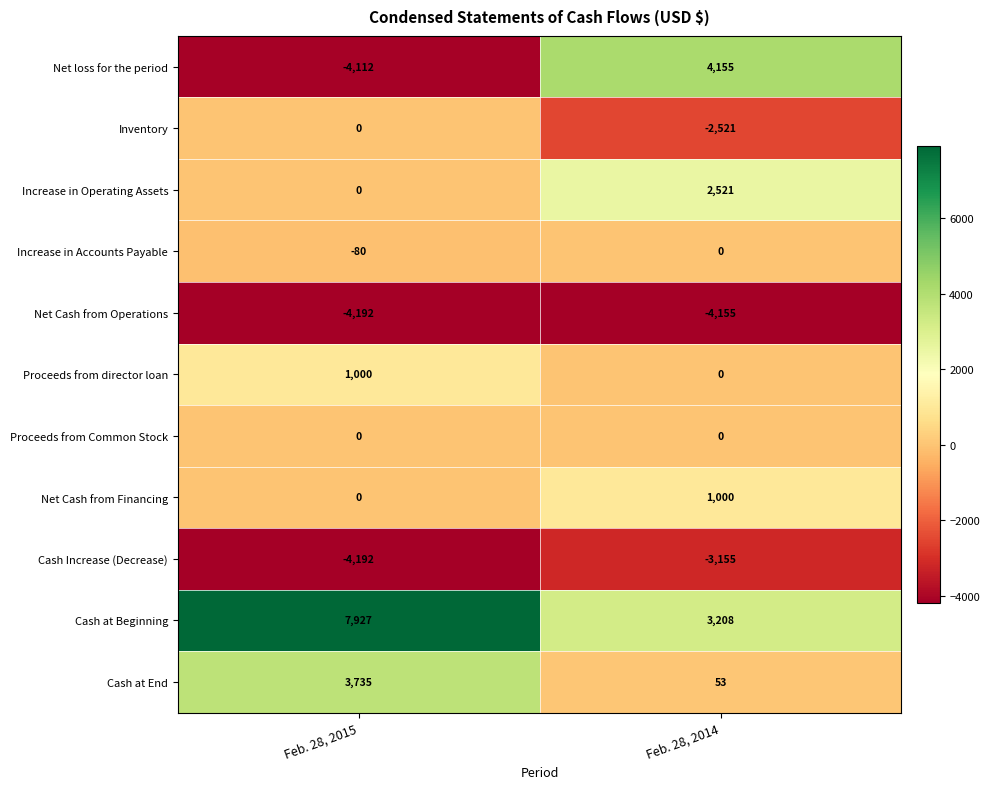

Rank the categories by Cash Increase (Decrease) value from highest to lowest.

Feb. 28, 2014, Feb. 28, 2015